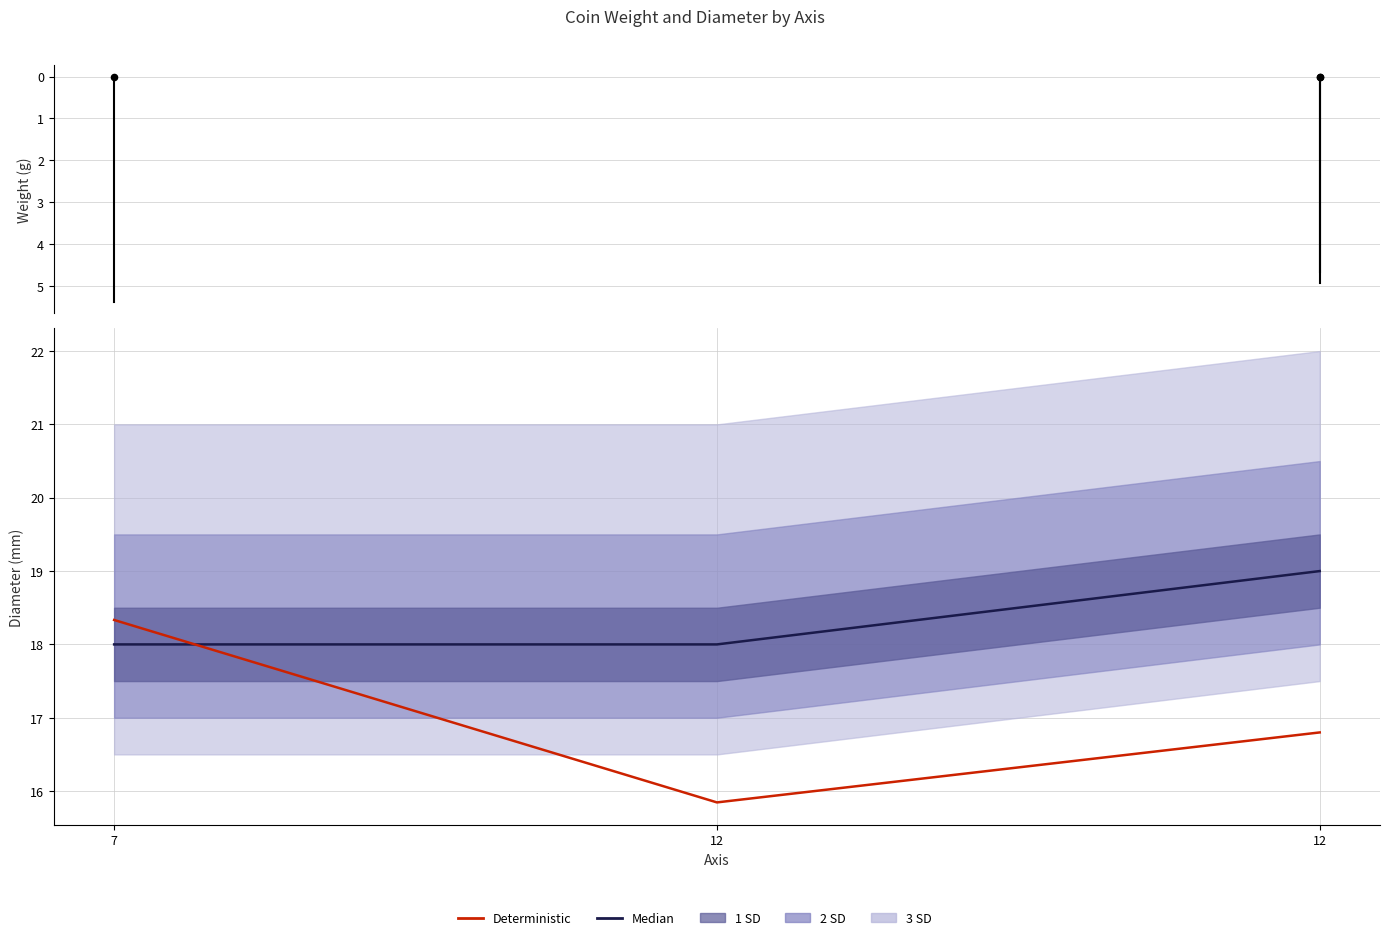

At how many categories does at least one series exceed 16?

3